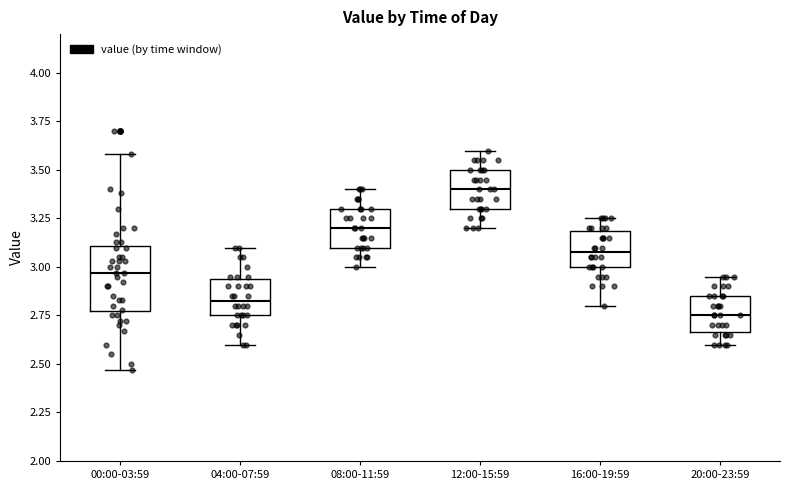

Reading left to right, transcribe this box plot: for each box, give where its median line is, the range the box spans, and where its two whiskers end, as read against the y-axis. The values are not printed on the chart, so give them approximately, as read against the axis.

00:00-03:59: median 2.95, box 2.75 to 3.10, whiskers 2.45 to 3.60
04:00-07:59: median 2.85, box 2.75 to 2.95, whiskers 2.60 to 3.10
08:00-11:59: median 3.20, box 3.10 to 3.30, whiskers 3.00 to 3.40
12:00-15:59: median 3.40, box 3.30 to 3.50, whiskers 3.20 to 3.60
16:00-19:59: median 3.10, box 3.00 to 3.20, whiskers 2.80 to 3.25
20:00-23:59: median 2.75, box 2.65 to 2.85, whiskers 2.60 to 2.95